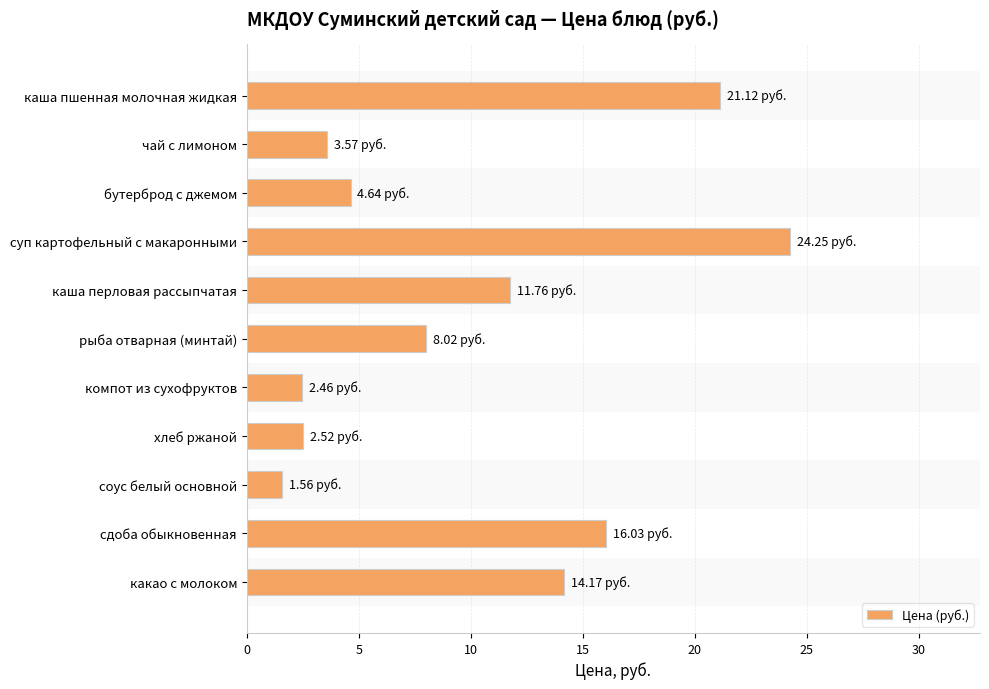

Approximately how many times larger is the value at чай с лимоном compared to соус белый основной?

2.3